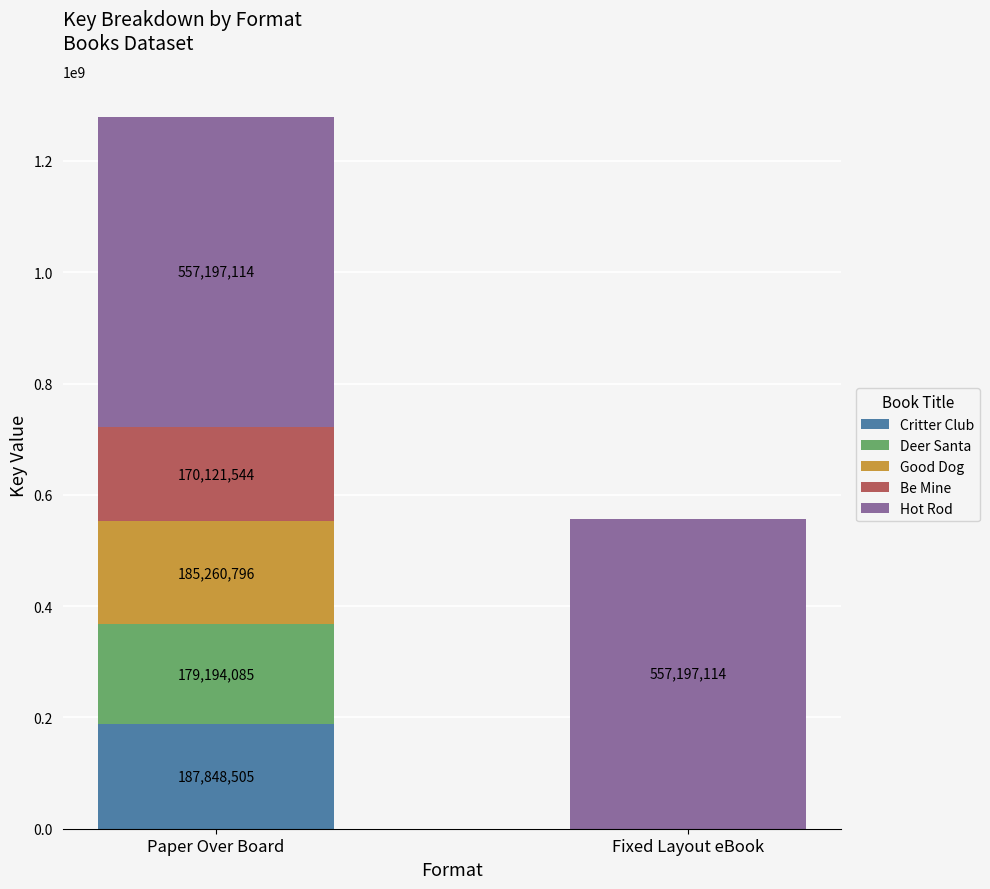

Which category has the highest value in the Critter Club series?

Paper Over Board